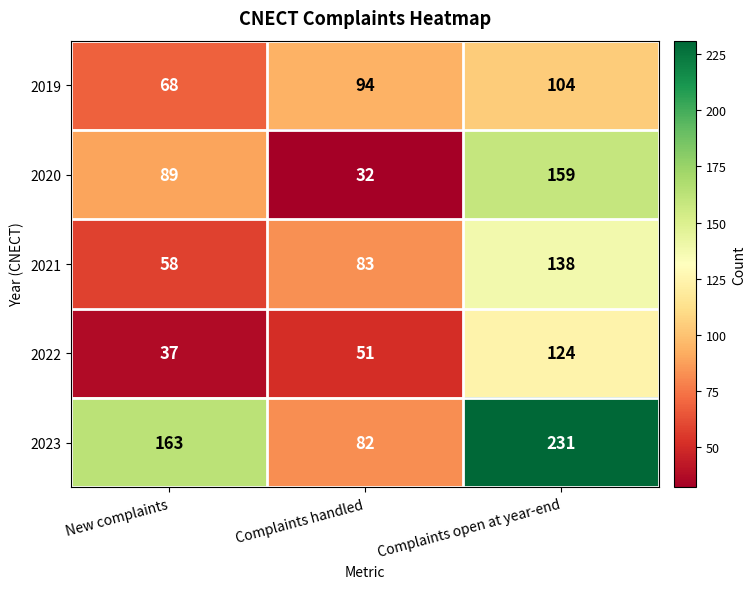

What is the spread (max minus min) of values at Complaints handled?

62